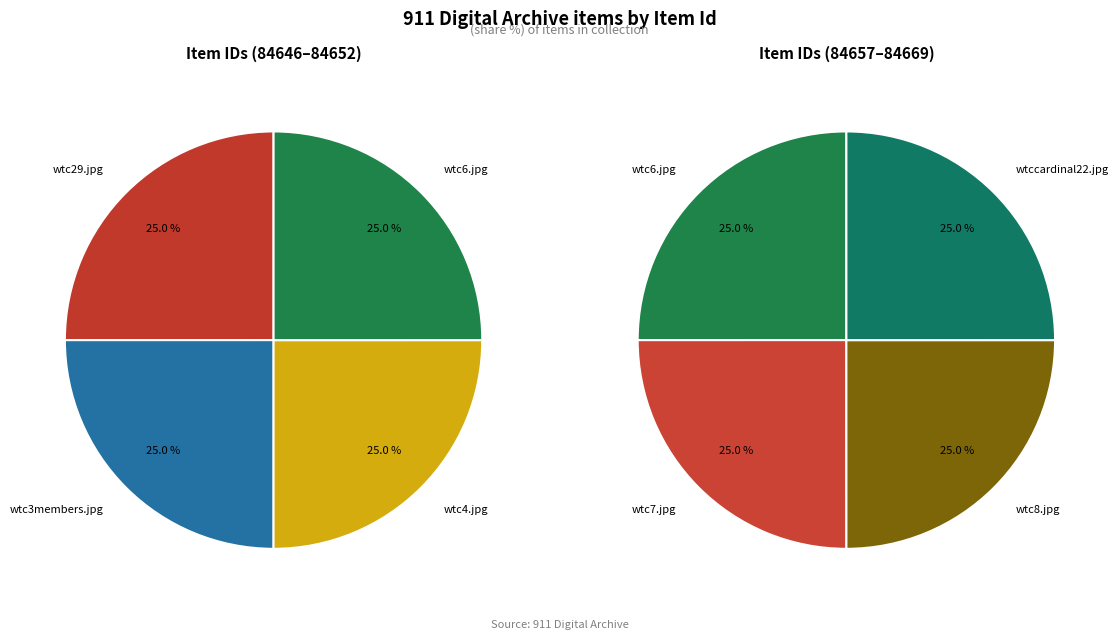

Rank the categories by value from lowest to highest.

wtc3members.jpg, wtc8.jpg, wtccardinal22.jpg, wtc6.jpg, wtc7.jpg, wtc4.jpg, wtc29.jpg